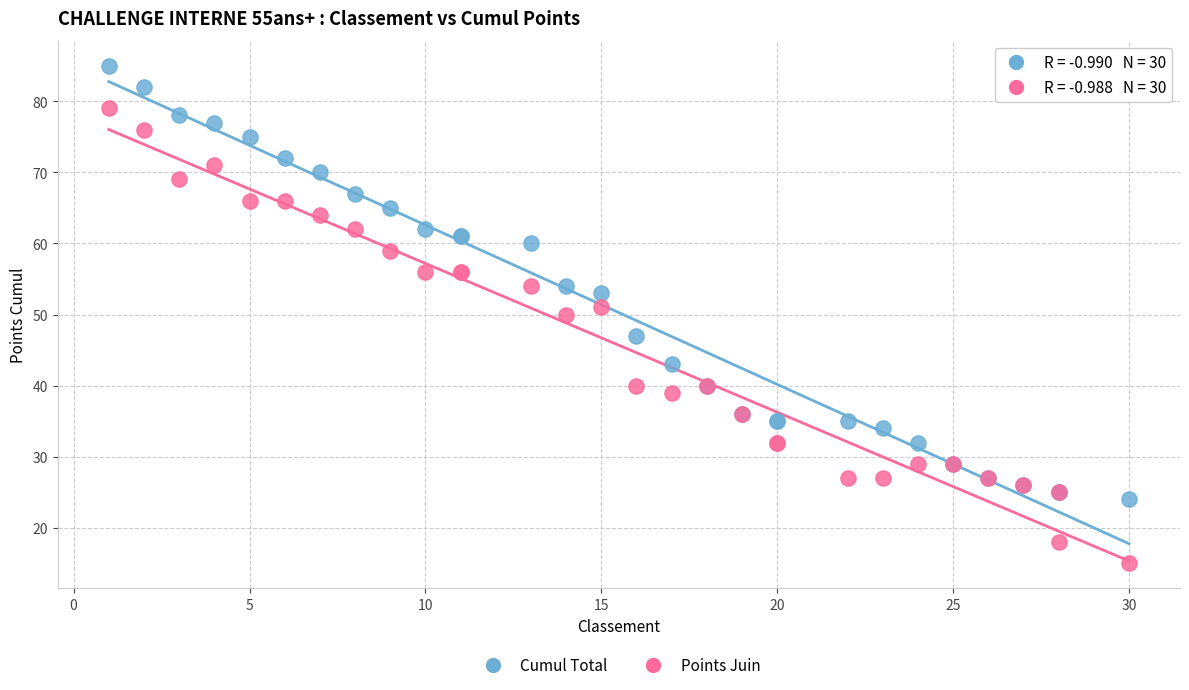

What are all the series names shown in the legend?

Cumul Total, Points Juin